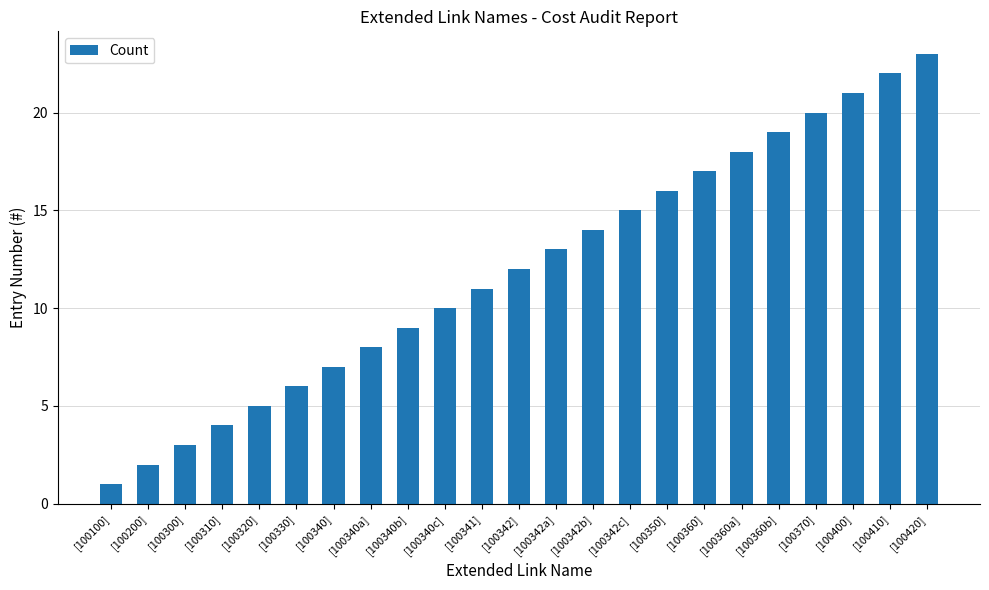

What is the average value?

12